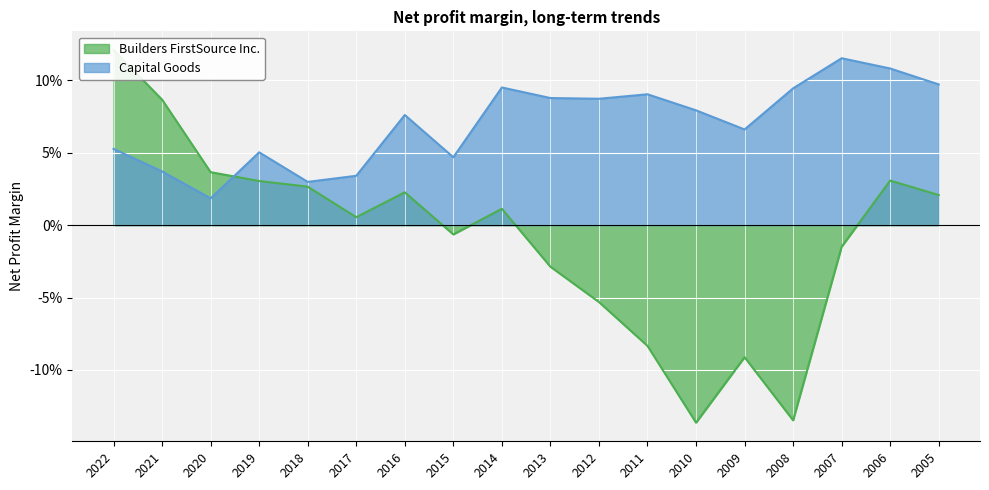

True or false: Capital Goods and Builders FirstSource Inc. intersect in this chart.

True